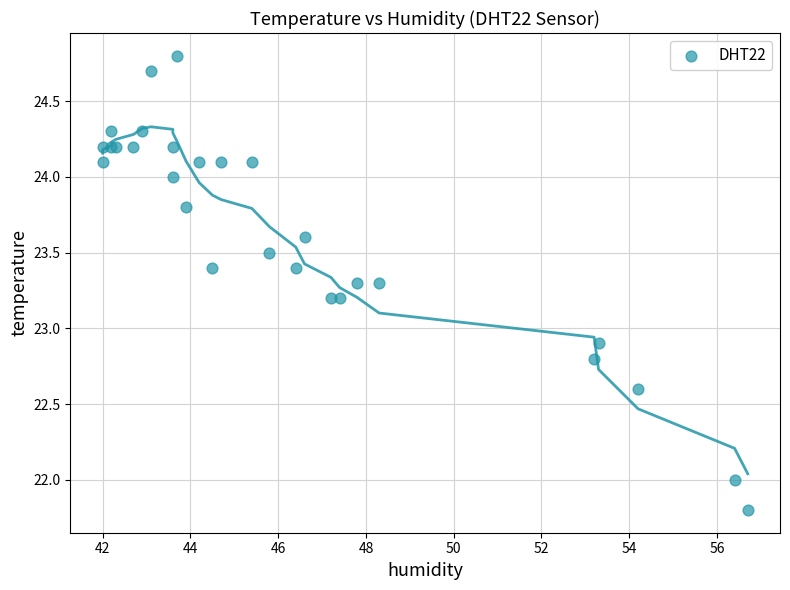

What Y value in the scatter plot is closest to 23?

22.9